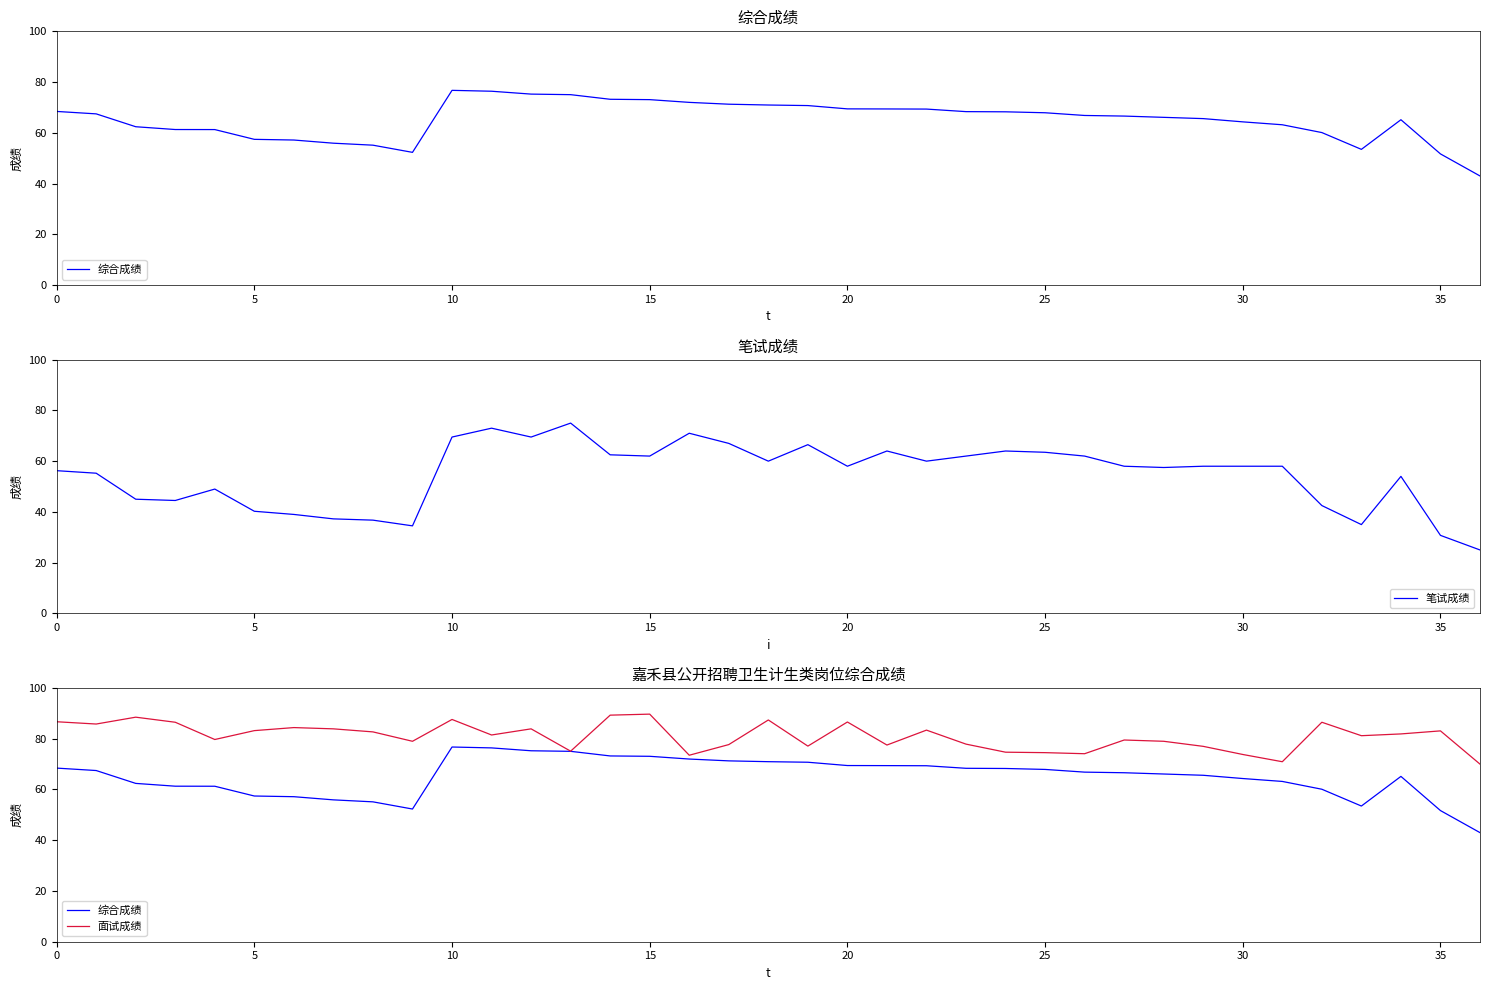

True or false: 笔试成绩 and 综合成绩 intersect in this chart.

False